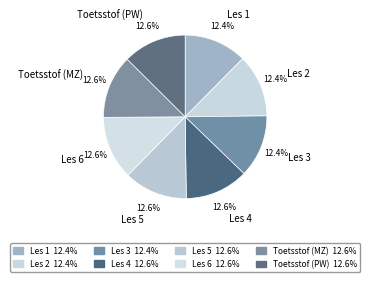

Combined, what portion of the pie is Les 2 and Les 1?

24.8%